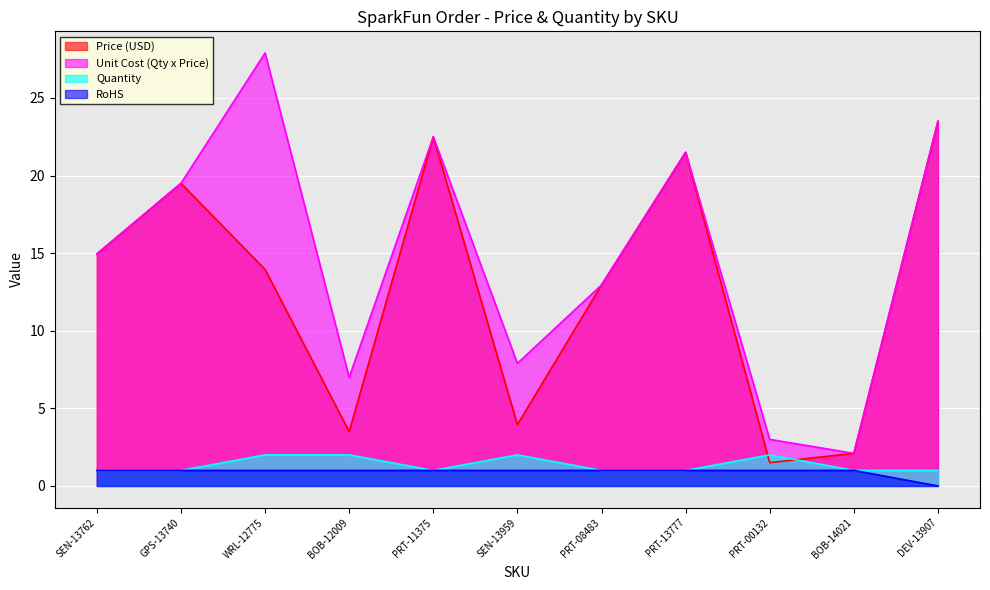

Which category has the lowest value across all series?

DEV-13907